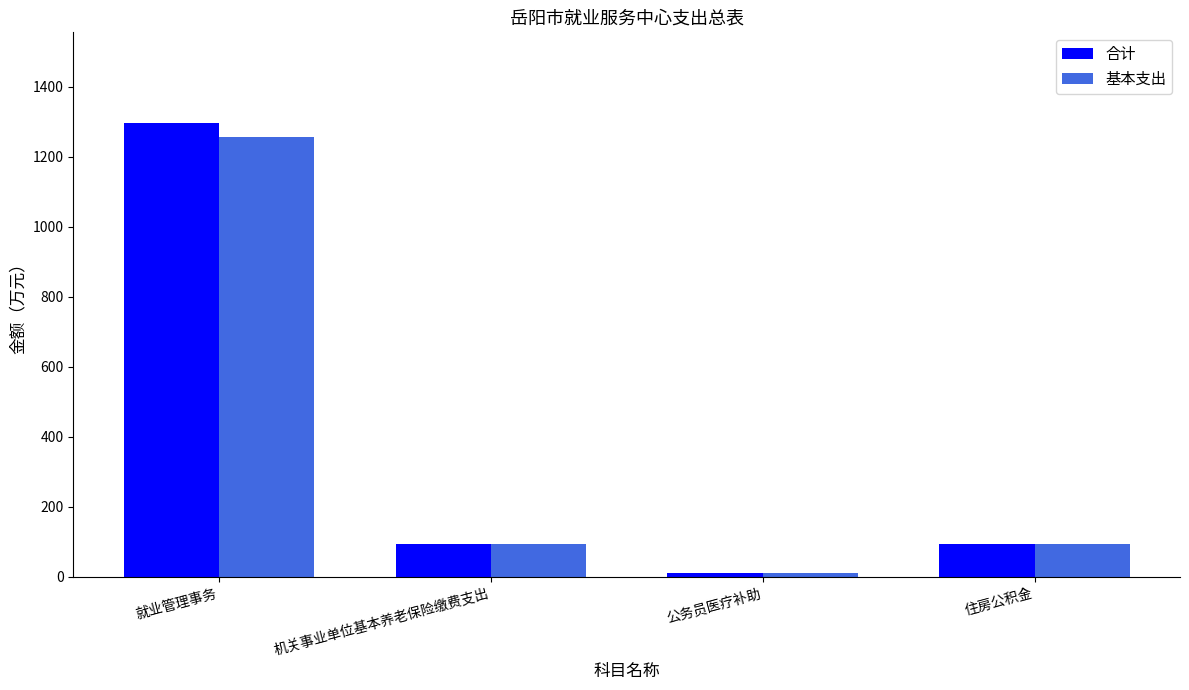

Where does the 合计 series first go above 94?

就业管理事务